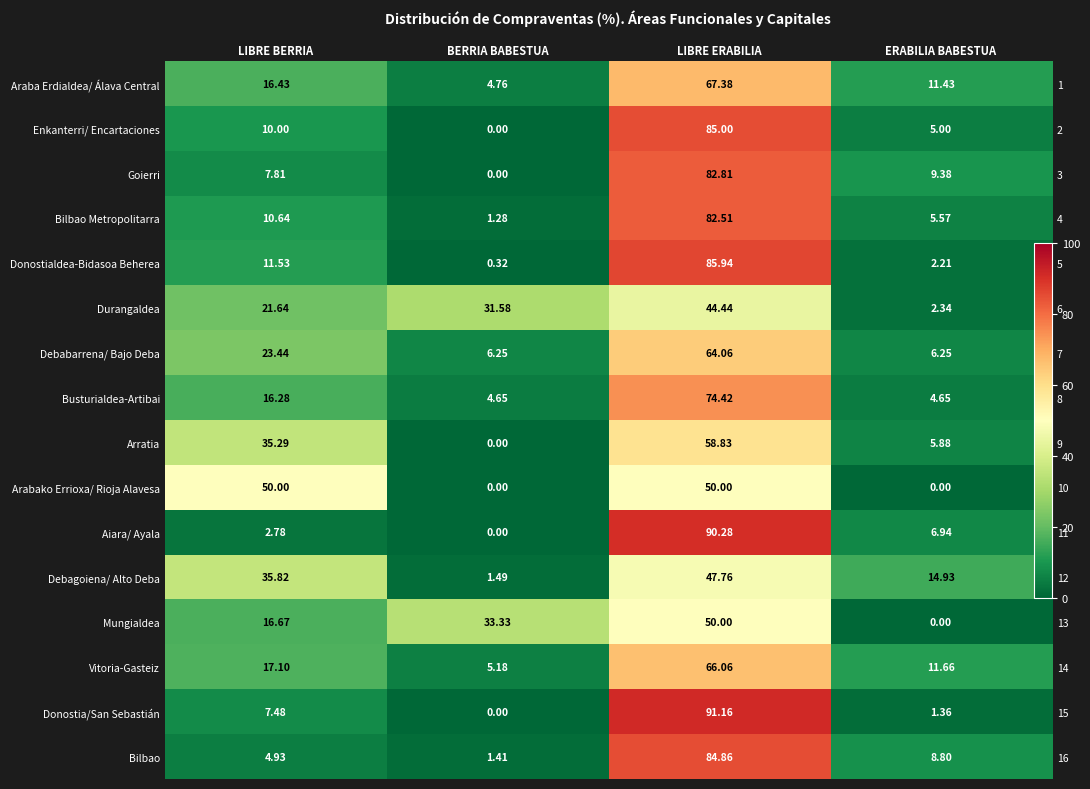

True or false: Vitoria-Gasteiz has a value of 9.1 at LIBRE BERRIA.

False